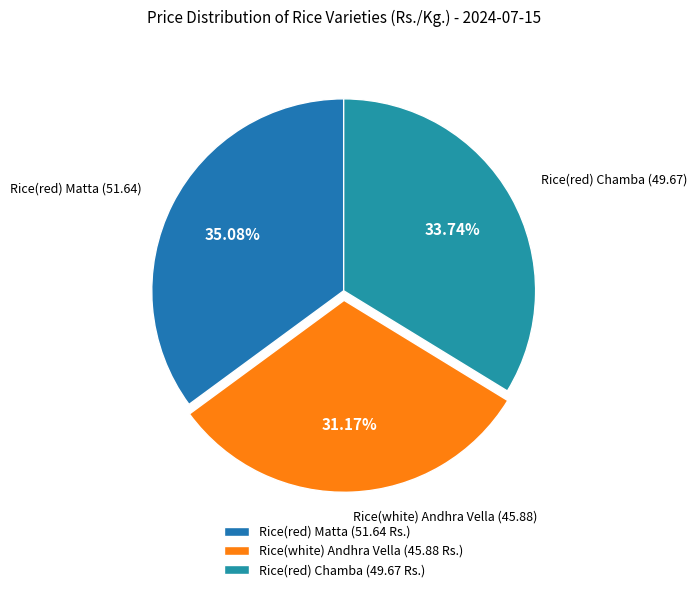

Which has a higher value, Rice(red) Chamba or Rice(red) Matta?

Rice(red) Matta